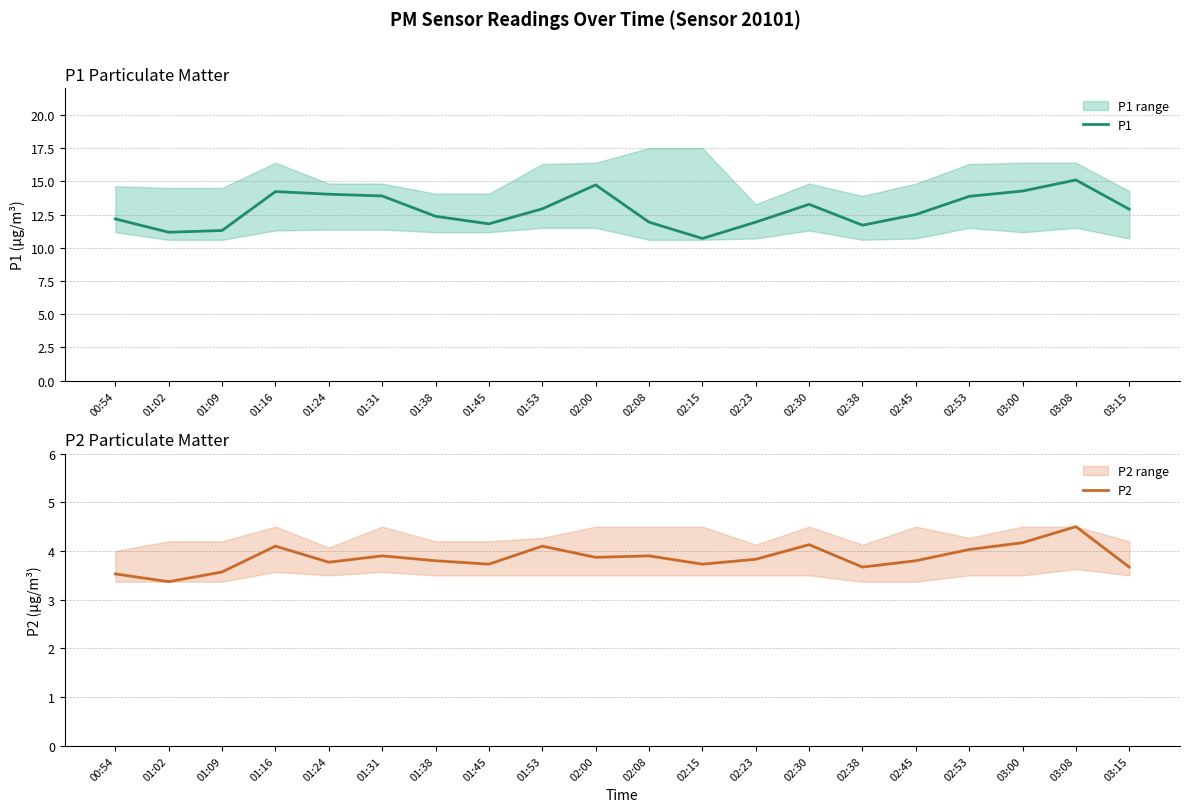

What is the minimum value shown in the chart?

3.4